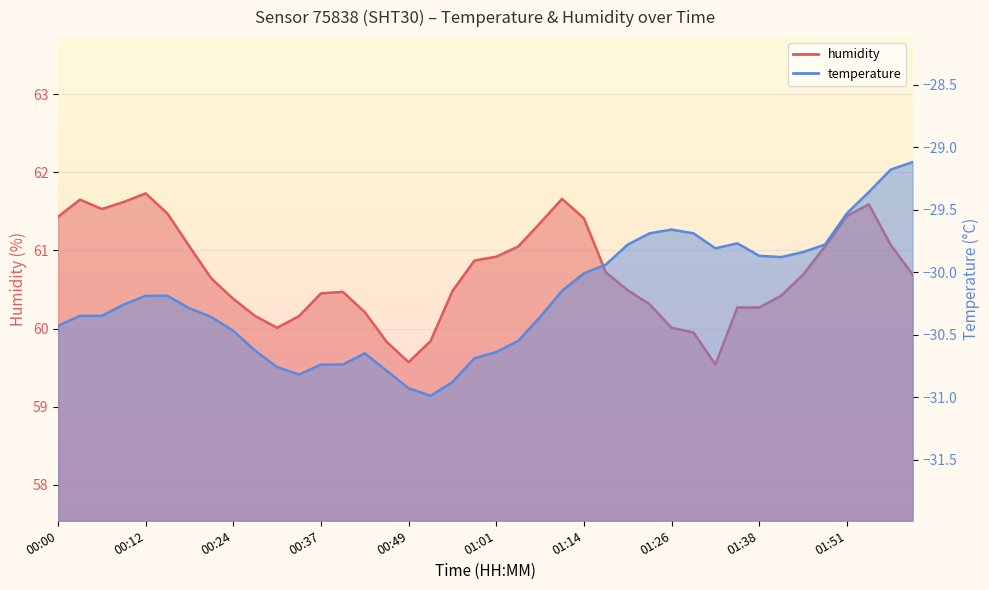

What is the sum of all humidity_line values?

2428.4